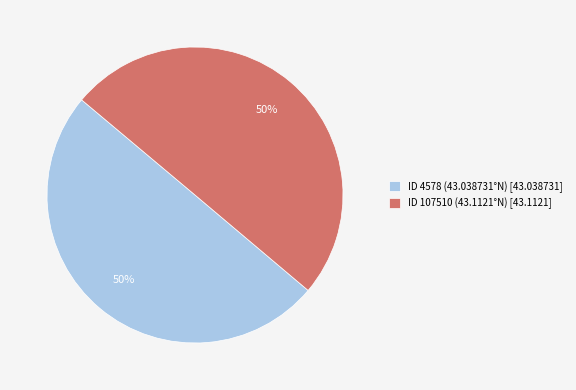

Count the number of slices in the pie.

2